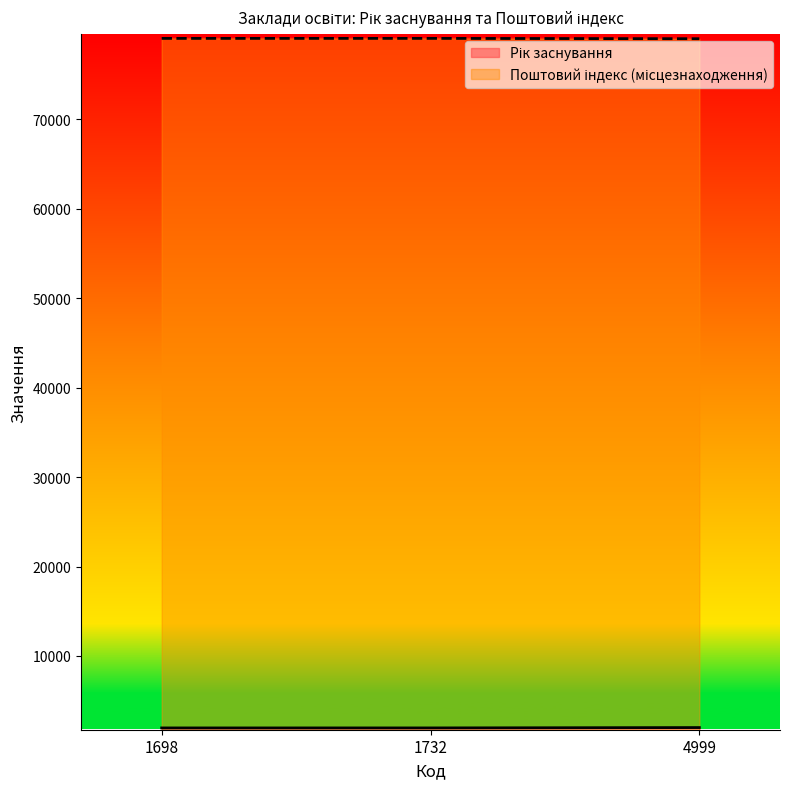

Rank the series by their maximum value, from lowest to highest.

Рік заснування, Поштовий індекс (місцезнаходження)